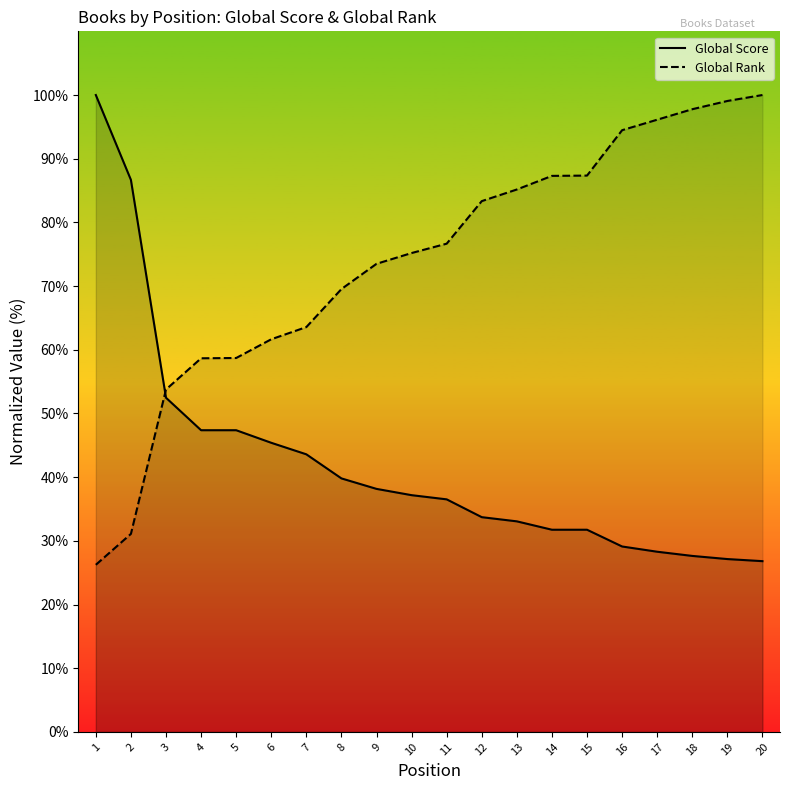

Between 2 and 4, which series saw the biggest shift?

Global Score